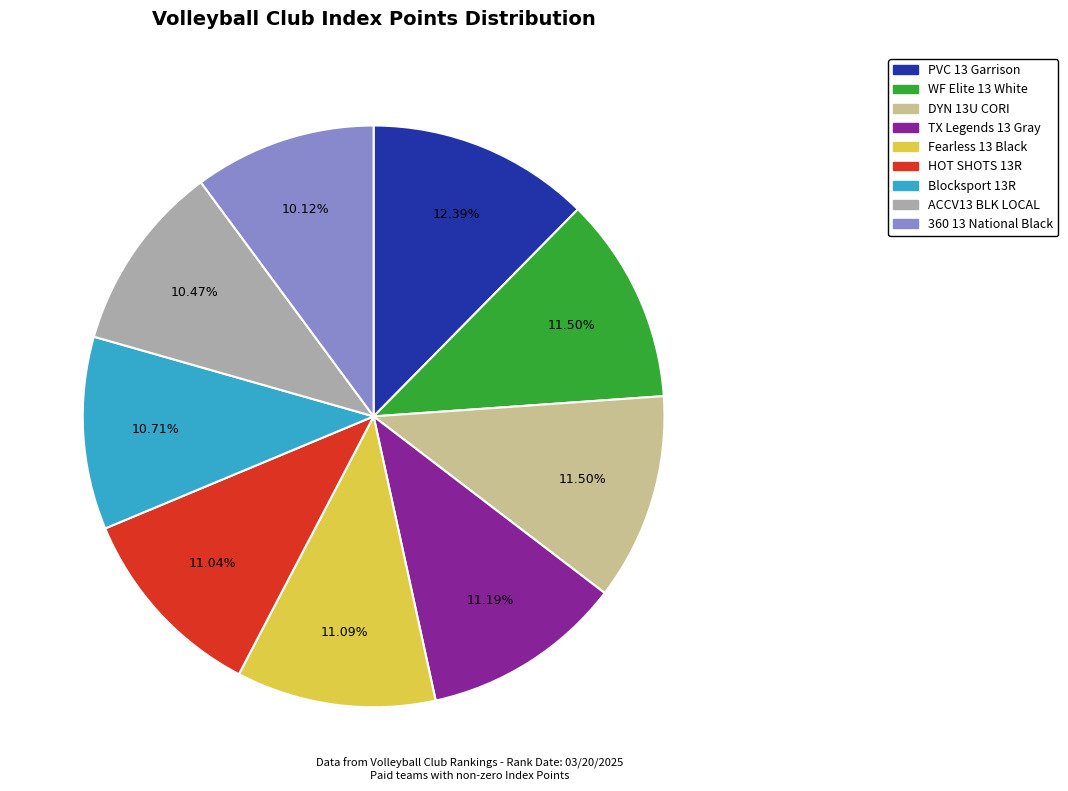

To the nearest percent, what is the difference between the HOT SHOTS 13R and PVC 13 Garrison slice percentages?

1%